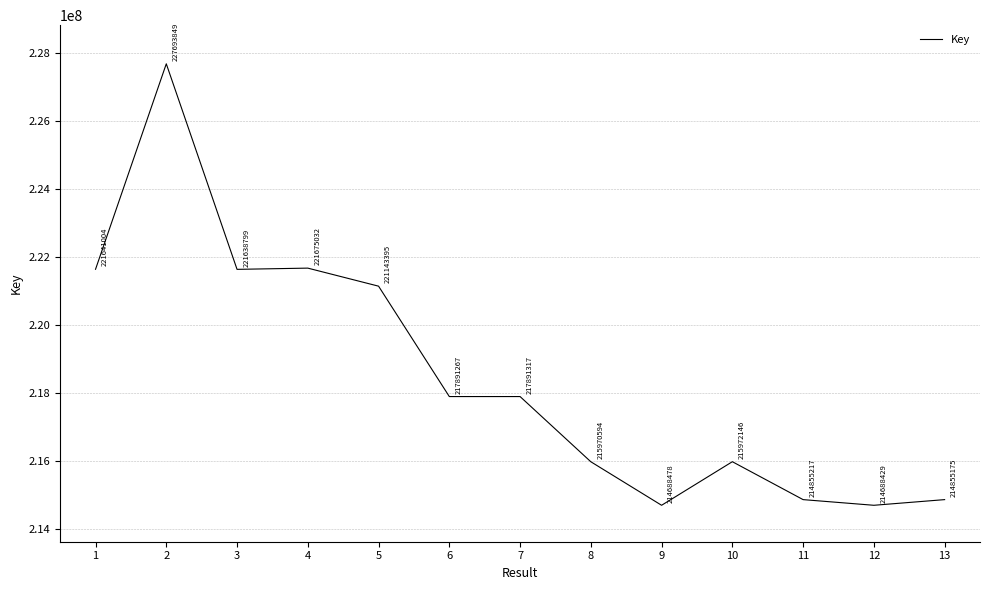

How many lines are shown in the chart?

1